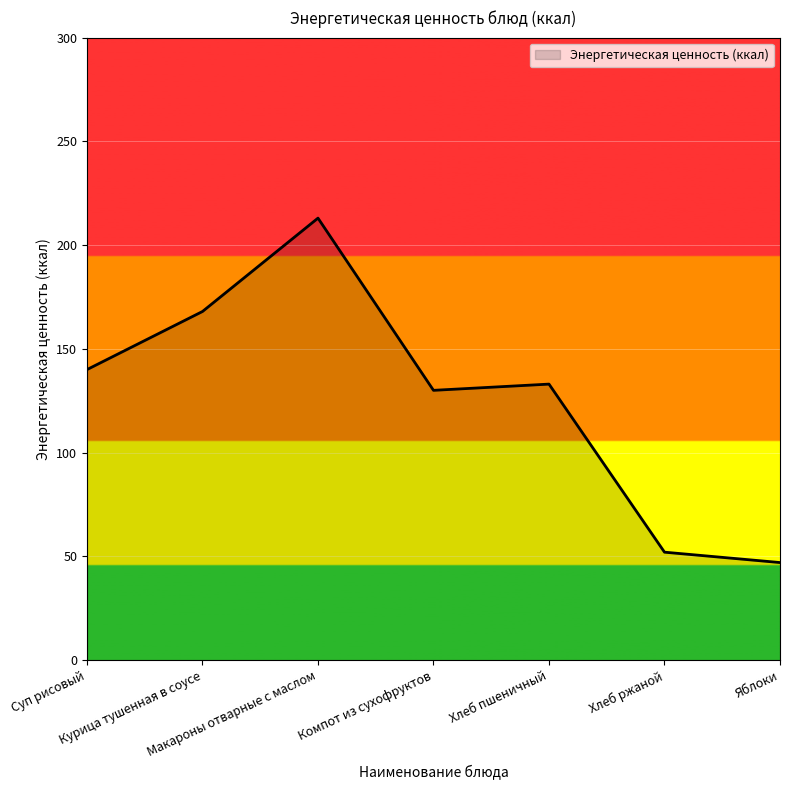

How many categories are shown in the chart?

7